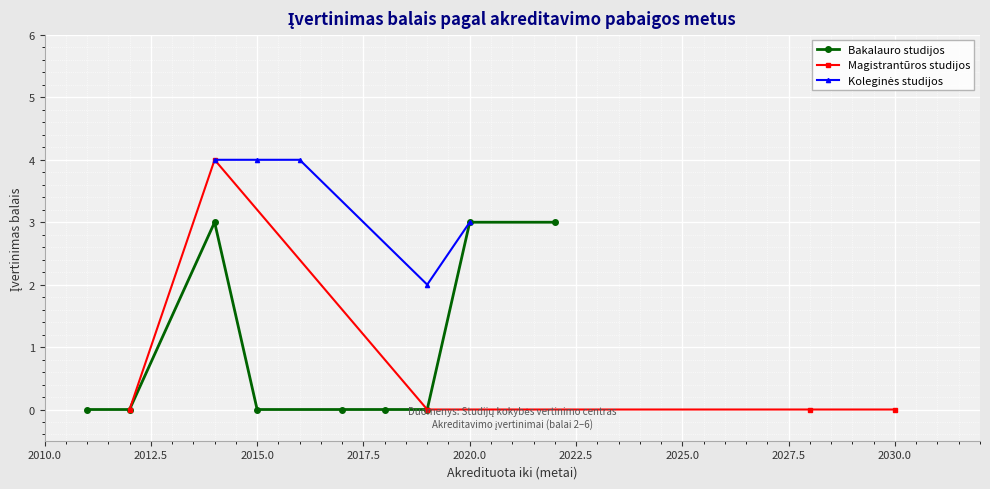

Count the Bakalauro studijos values in the range 0 to 3.

9